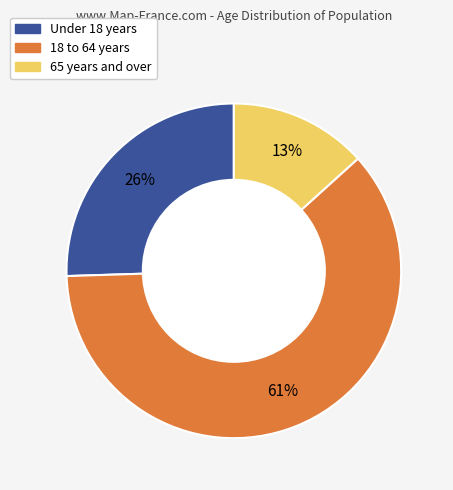

To the nearest percent, what is the difference between the largest and smallest slice percentages?

48%